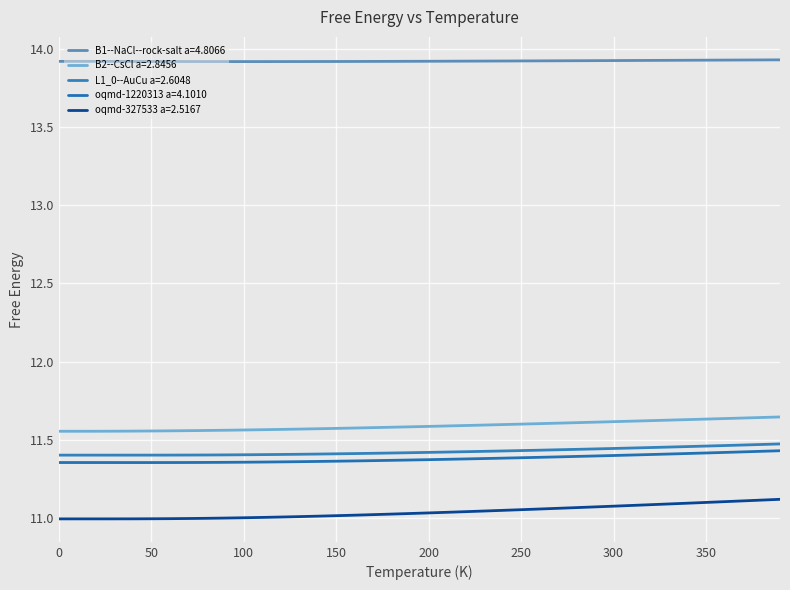

How many lines are shown in the chart?

5